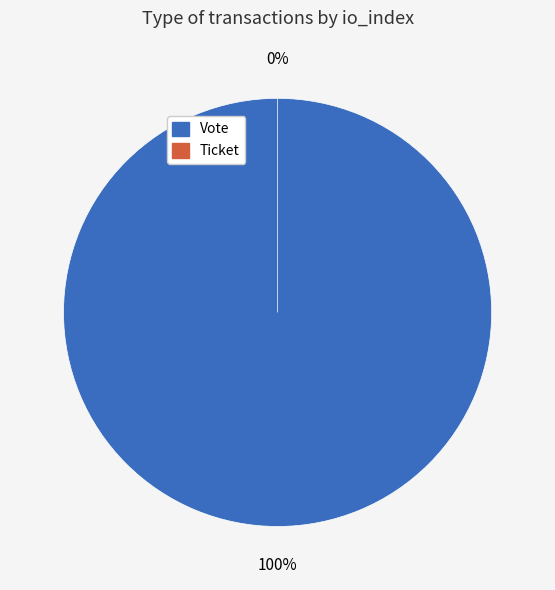

Does any single category account for the majority?

Yes